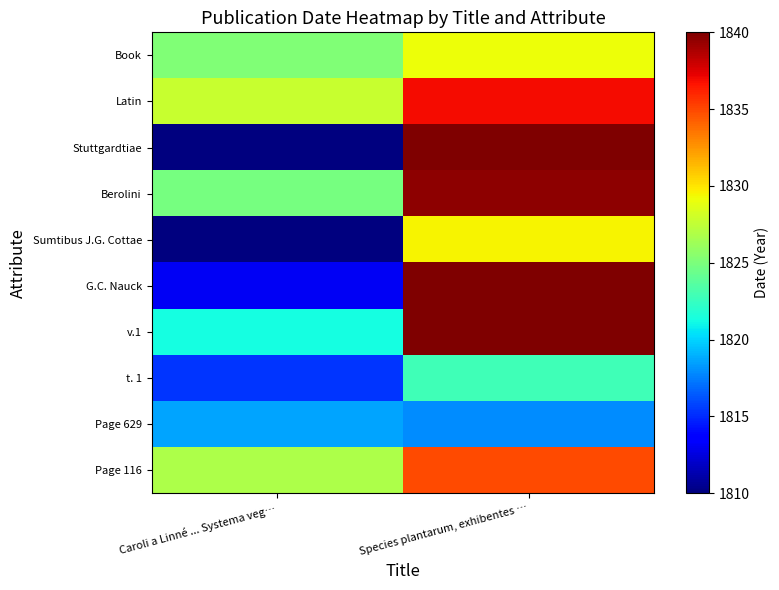

At which category is the sum across all series the highest?

Species plantarum, exhibentes …